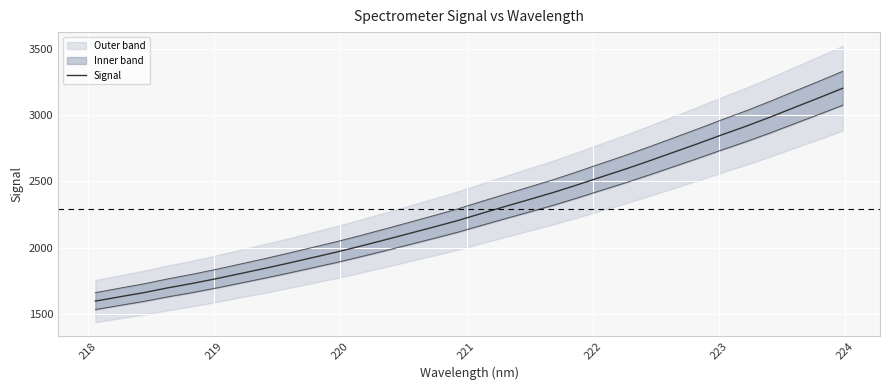

What is the maximum value for Signal?

3204.2